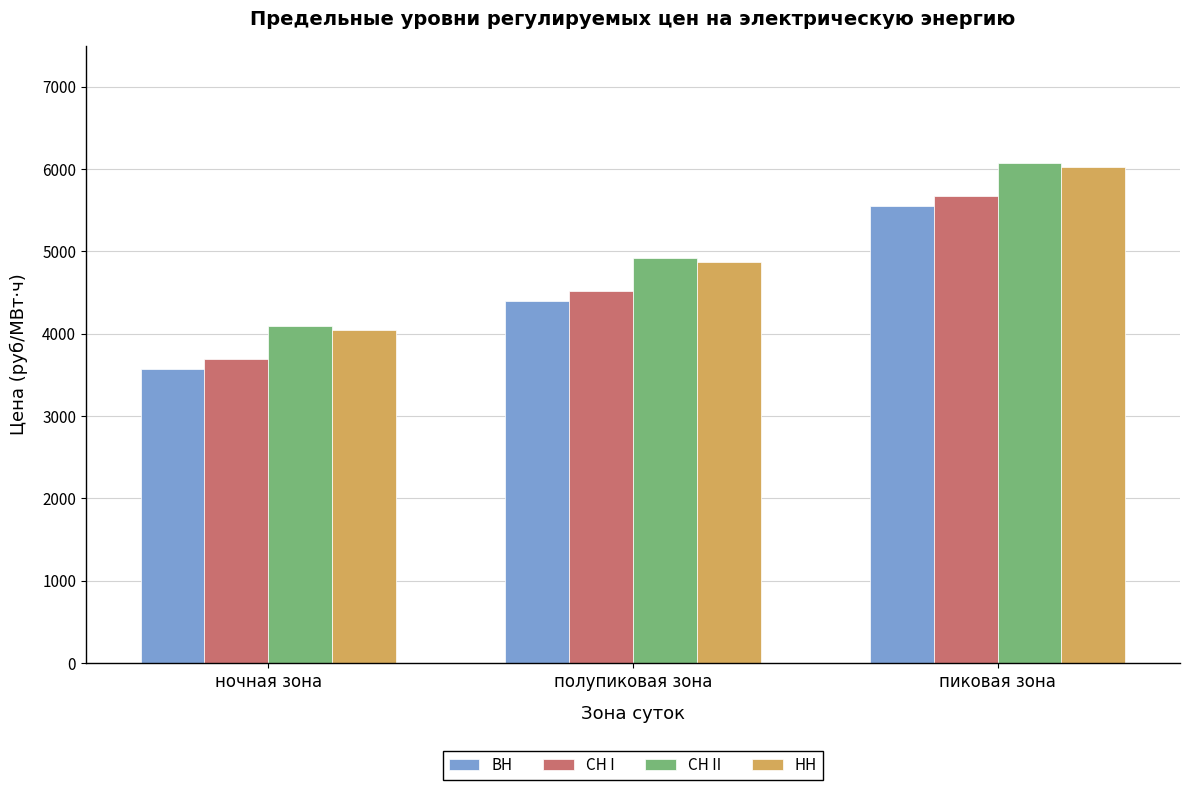

Is it true that ВН equals 6405.6 at полупиковая зона?

False